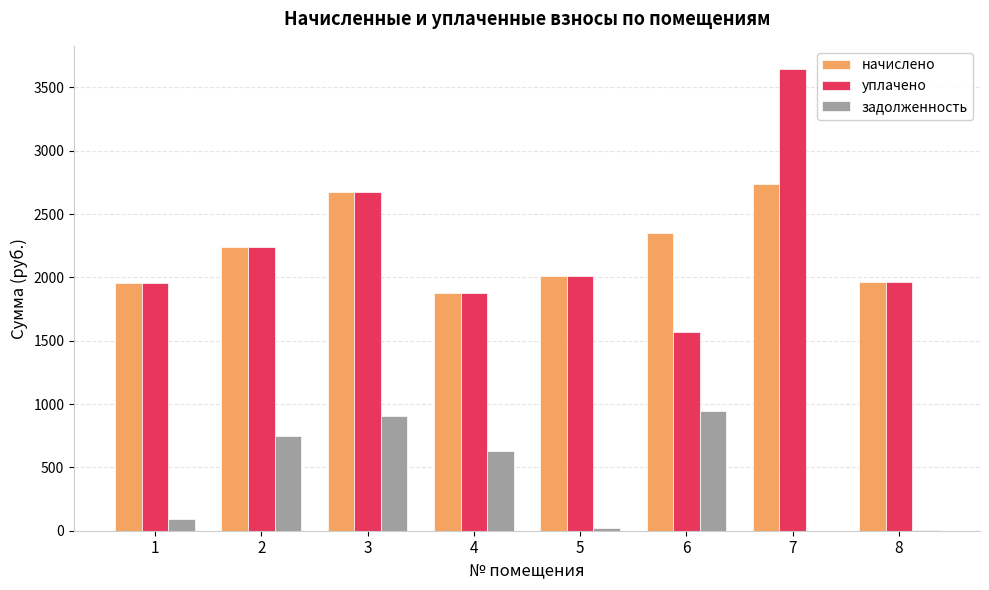

How many data points in уплачено are above 2008?

4